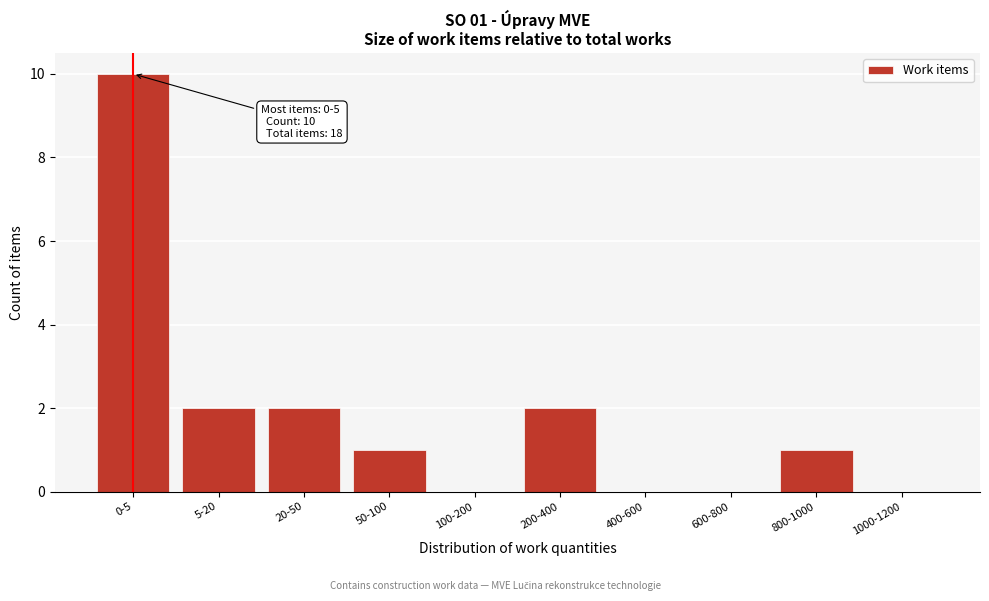

Reading right to left, list all the values displayed in this chart.

1000-1200=0	800-1000=1	600-800=0	400-600=0	200-400=2	100-200=0	50-100=1	20-50=2	5-20=2	0-5=10